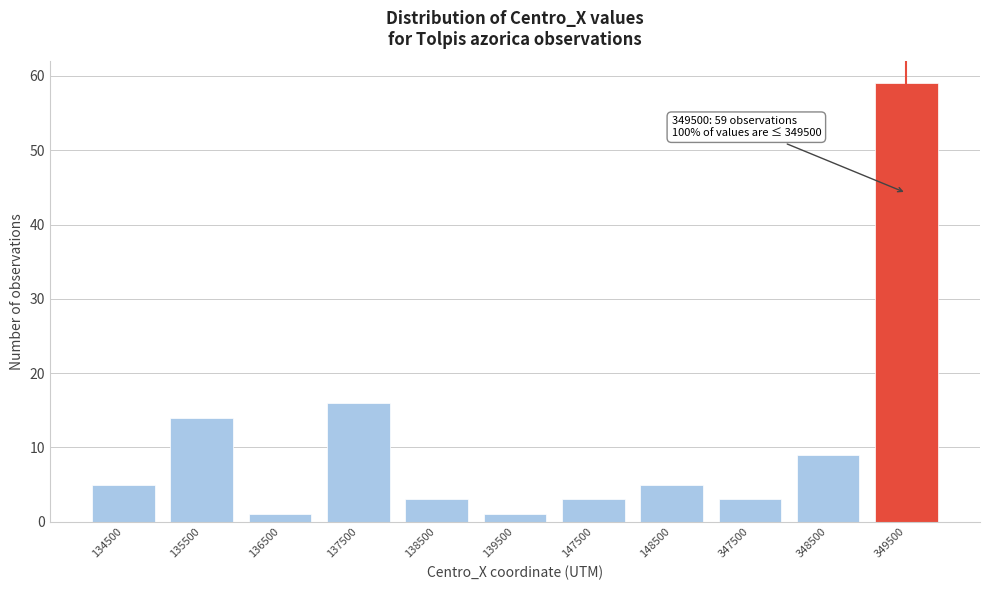

Reading right to left, extract all data points from this chart.

59	9	3	5	3	1	3	16	1	14	5